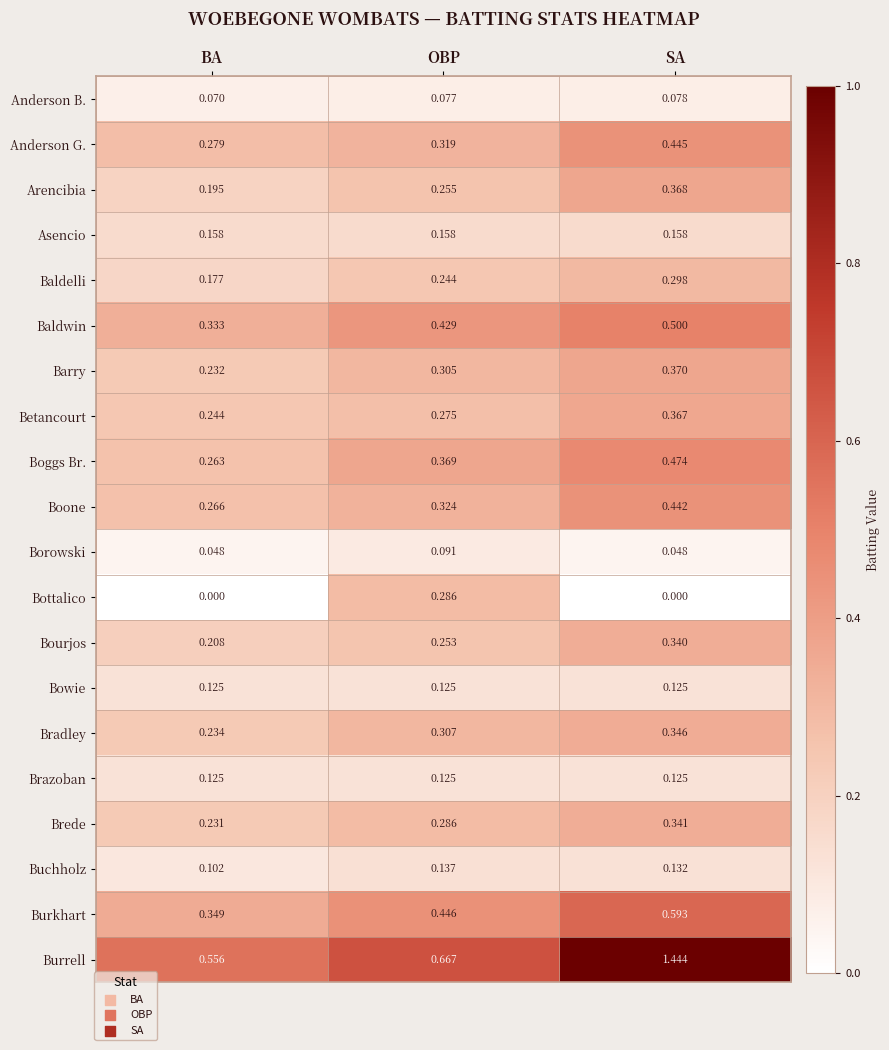

Where is Baldwin nearest to the value 0?

BA